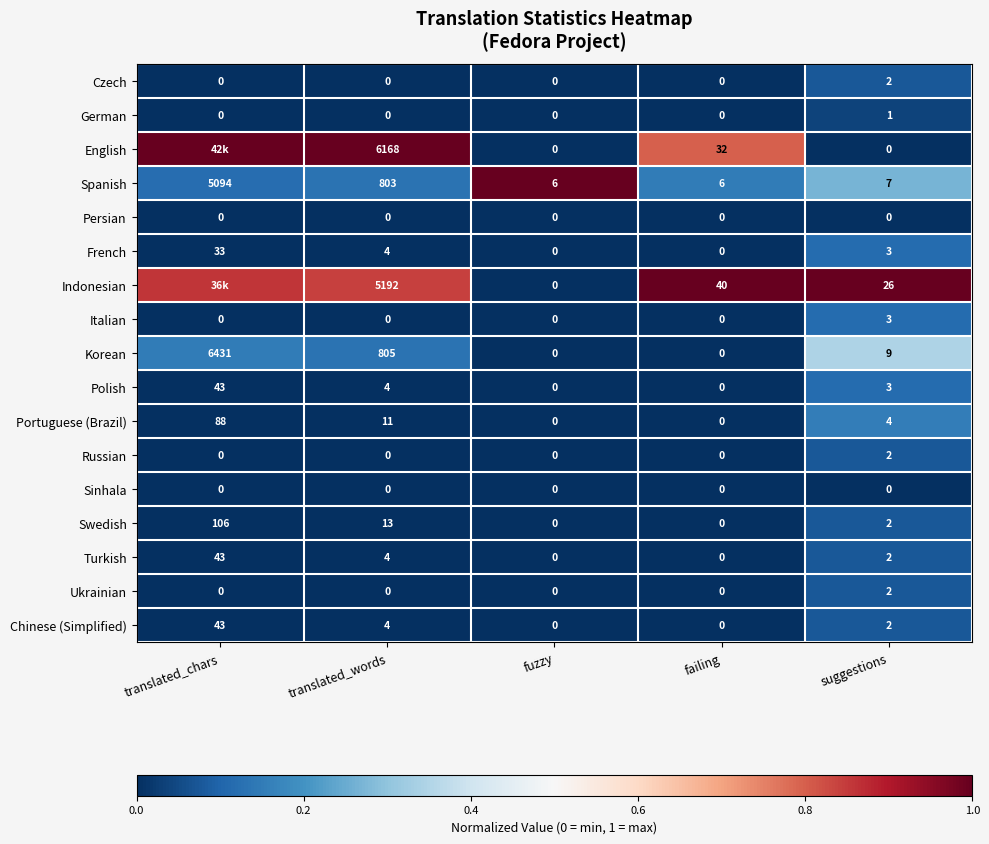

Where is Polish nearest to the value 21?

translated_words